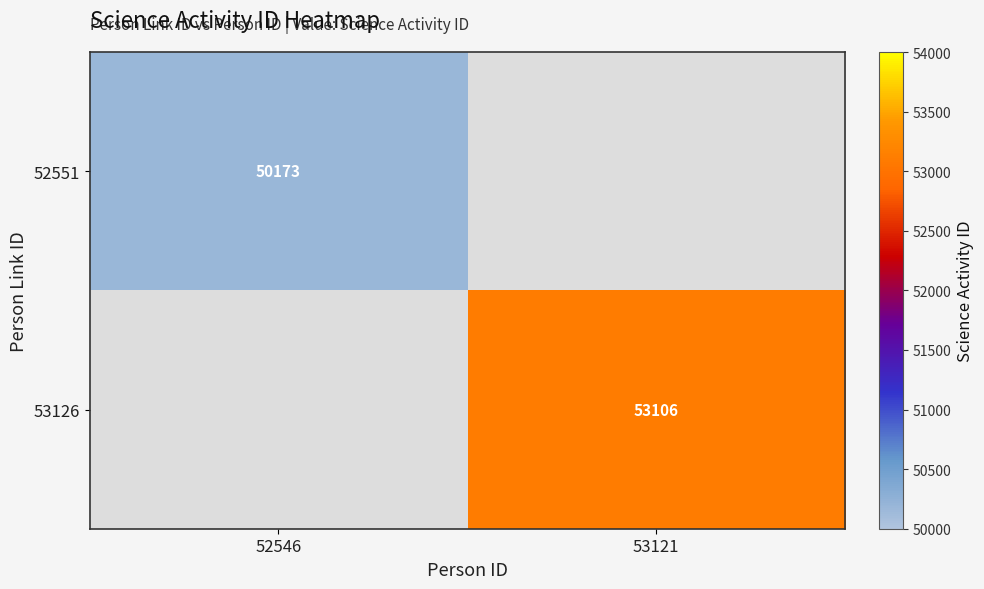

At how many categories does at least one series exceed 51005?

1